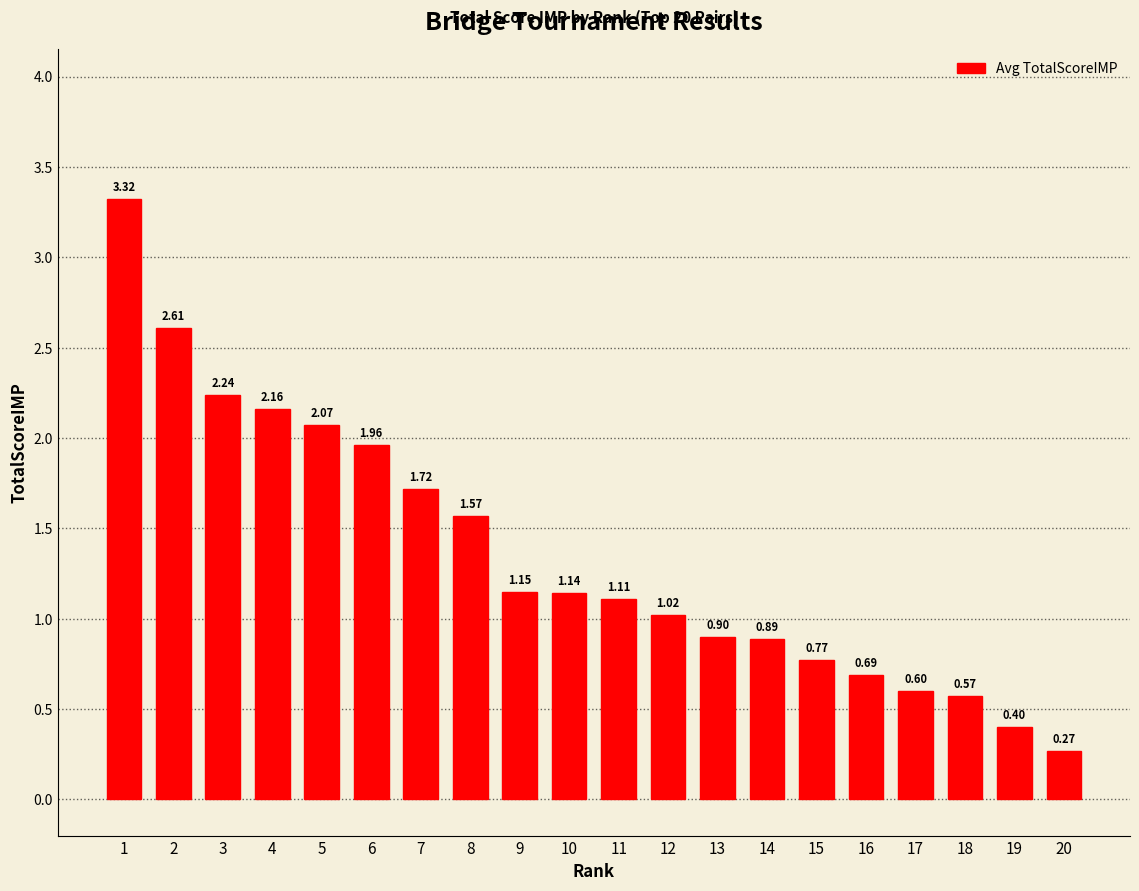

Which label corresponds to the largest value in the chart?

1